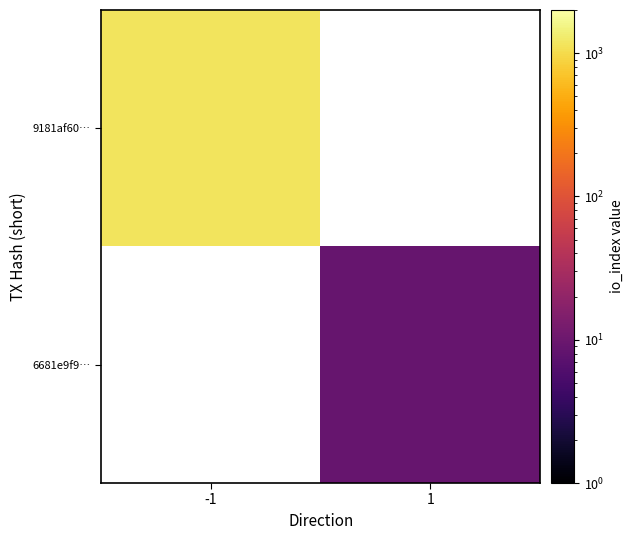

Rank the series at -1 from lowest to highest value.

9181af60…, 6681e9f9…